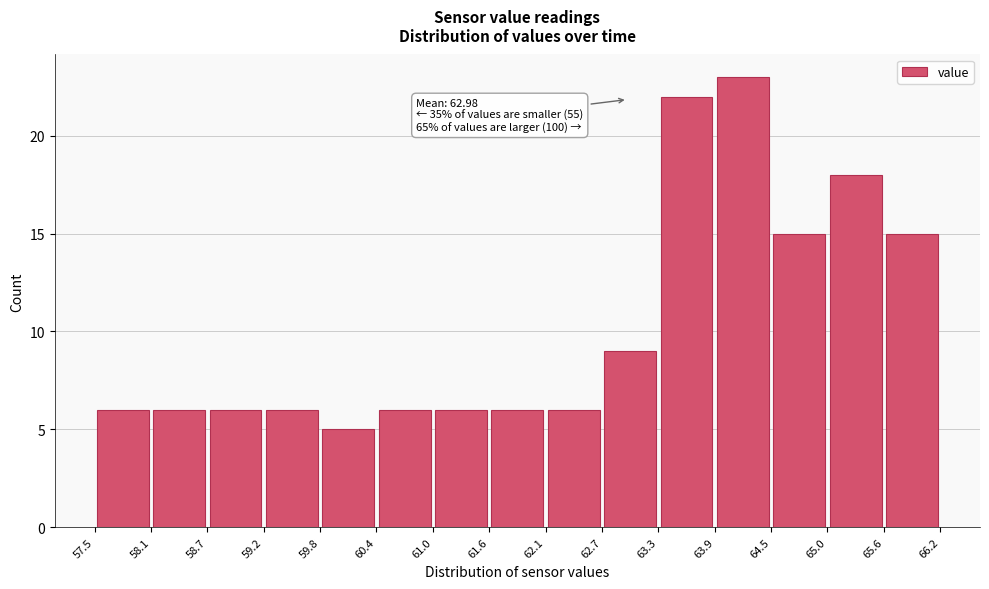

Which range on the x-axis has the tallest bar?

63.9 to 64.5